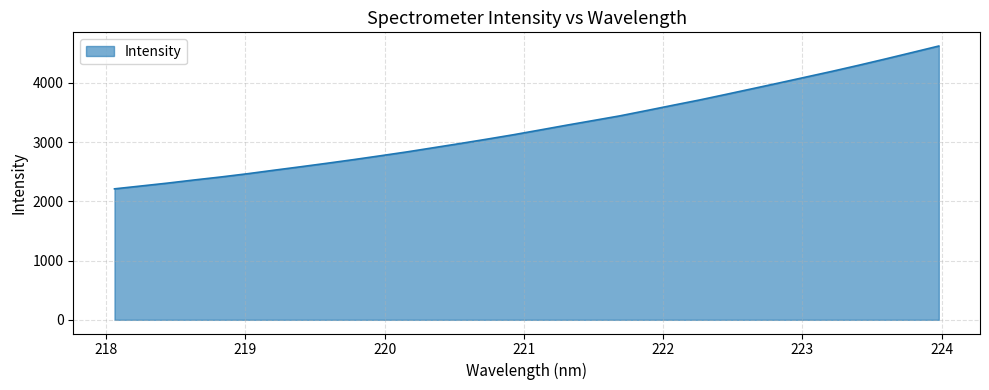

What is the maximum value shown in the chart?

4620.8